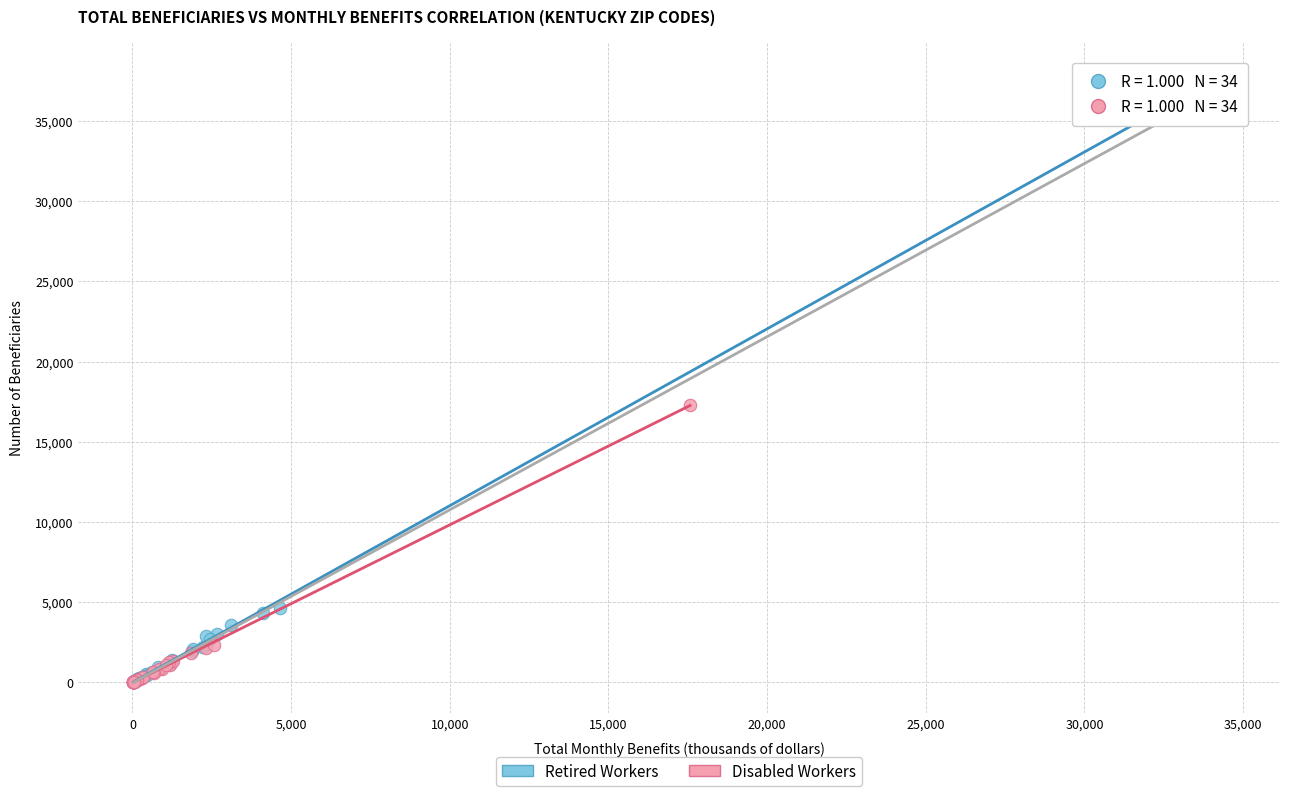

Which series contains the highest Y value?

Retired Workers